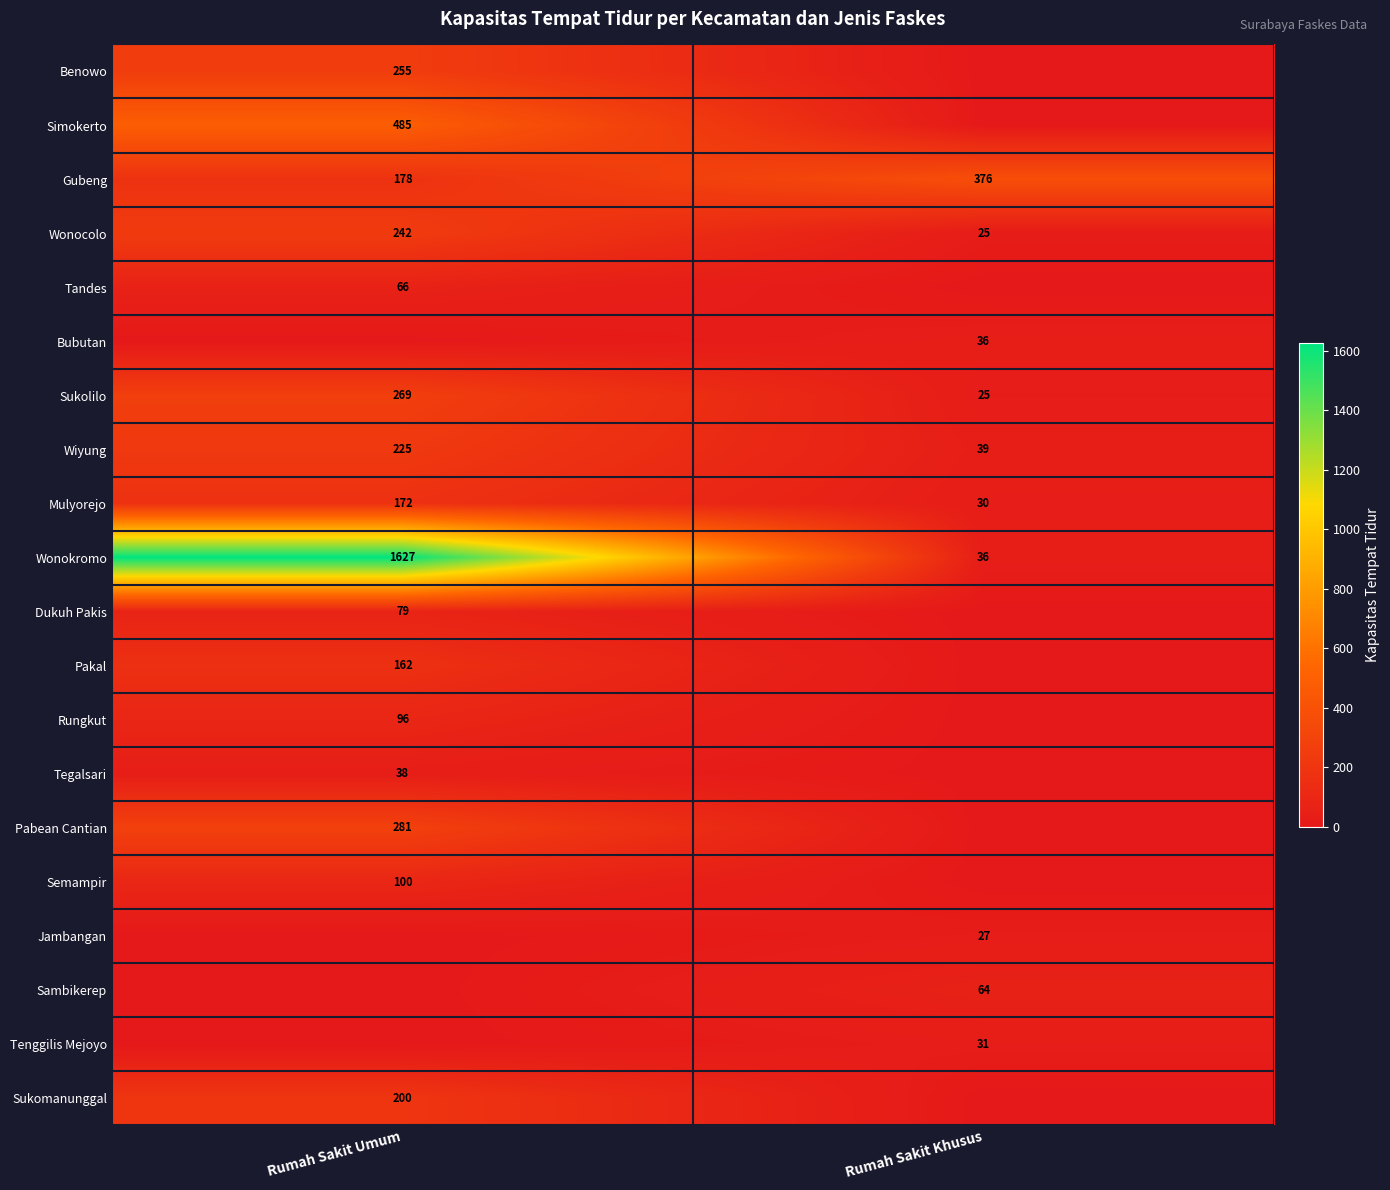

True or false: Rungkut has a value of 96 at Rumah Sakit Umum.

True